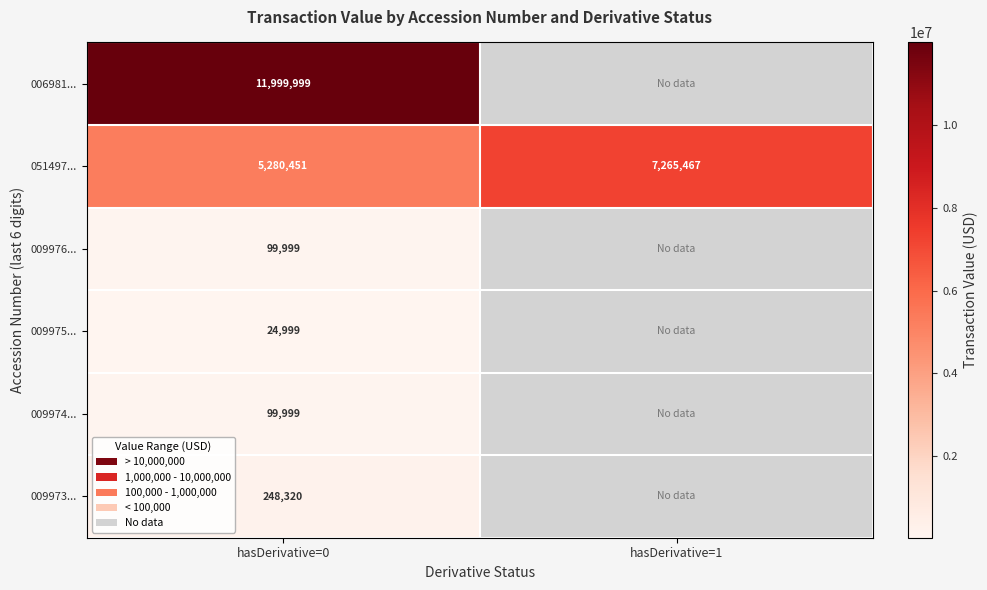

True or false: 051497... has a value of 4546776 at hasDerivative=1.

False